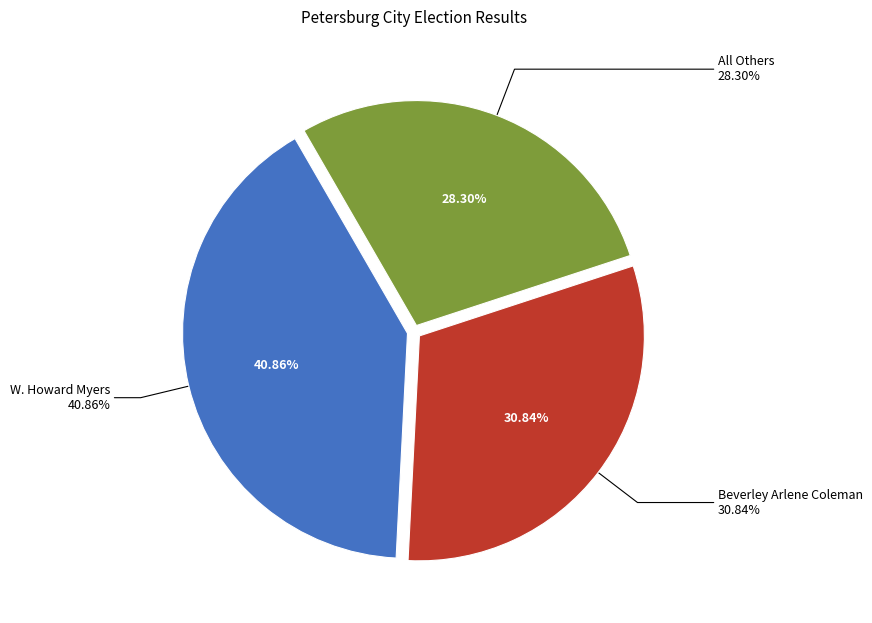

What is the largest slice in the pie chart?

W. Howard Myers